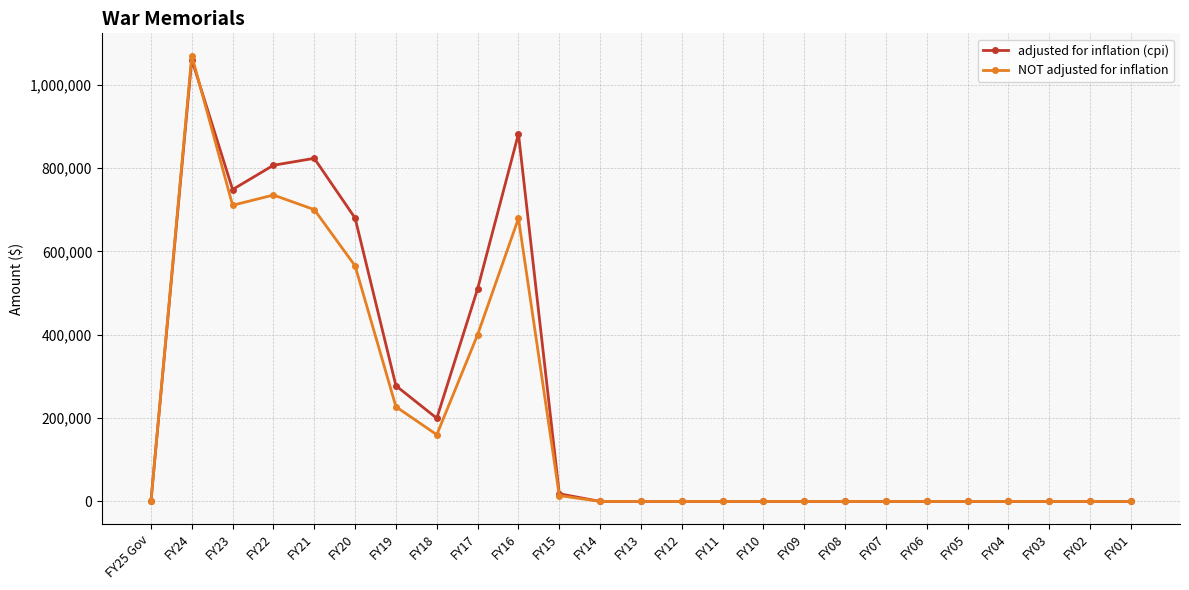

Reading left to right, list all the values displayed in this chart.

adjusted for inflation (cpi): FY25 Gov=0	FY24=1060040	FY23=748228	FY22=806412	FY21=823029	FY20=679508	FY19=277443	FY18=199521	FY17=509983	FY16=881802	FY15=18259	FY14=0	FY13=0	FY12=0	FY11=0	FY10=0	FY09=0	FY08=0	FY07=0	FY06=0	FY05=0	FY04=0	FY03=0	FY02=0	FY01=0
NOT adjusted for inflation: FY25 Gov=0	FY24=1069411	FY23=710440	FY22=735000	FY21=700000	FY20=565000	FY19=227100	FY18=160000	FY17=400000	FY16=679000	FY15=13967	FY14=0	FY13=0	FY12=0	FY11=0	FY10=0	FY09=0	FY08=0	FY07=0	FY06=0	FY05=0	FY04=0	FY03=0	FY02=0	FY01=0